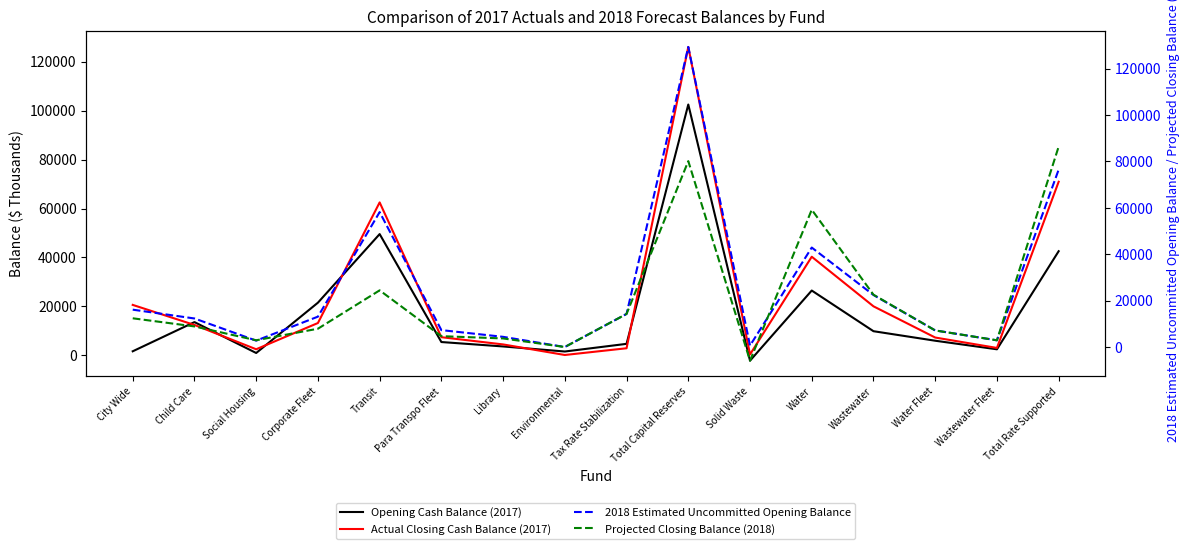

Between Tax Rate Stabilization and Total Rate Supported, which series saw the biggest shift?

Projected Closing Balance (2018)